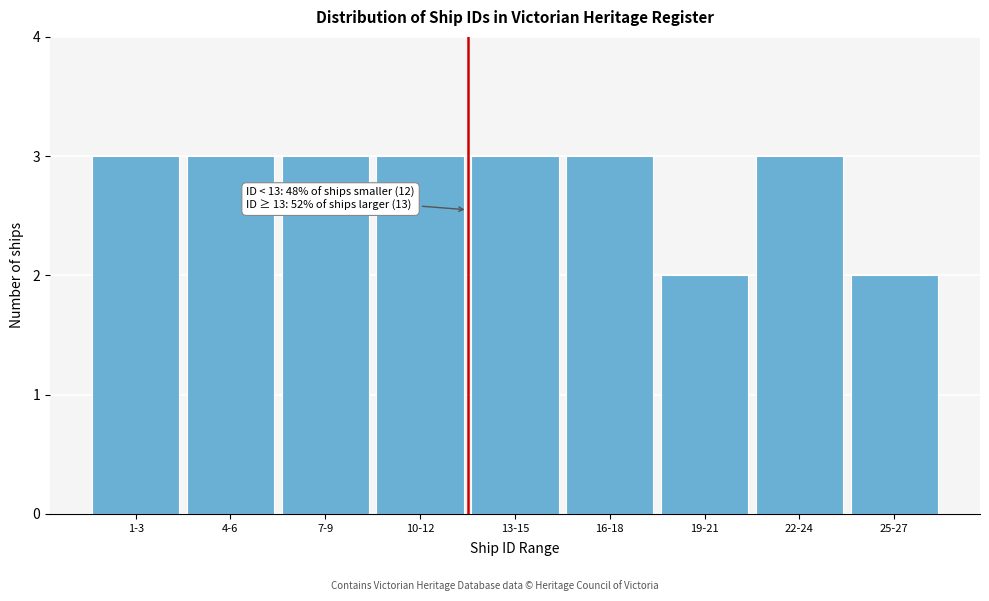

Reading left to right, transcribe all the data shown in this chart.

1-3=3	4-6=3	7-9=3	10-12=3	13-15=3	16-18=3	19-21=2	22-24=3	25-27=2